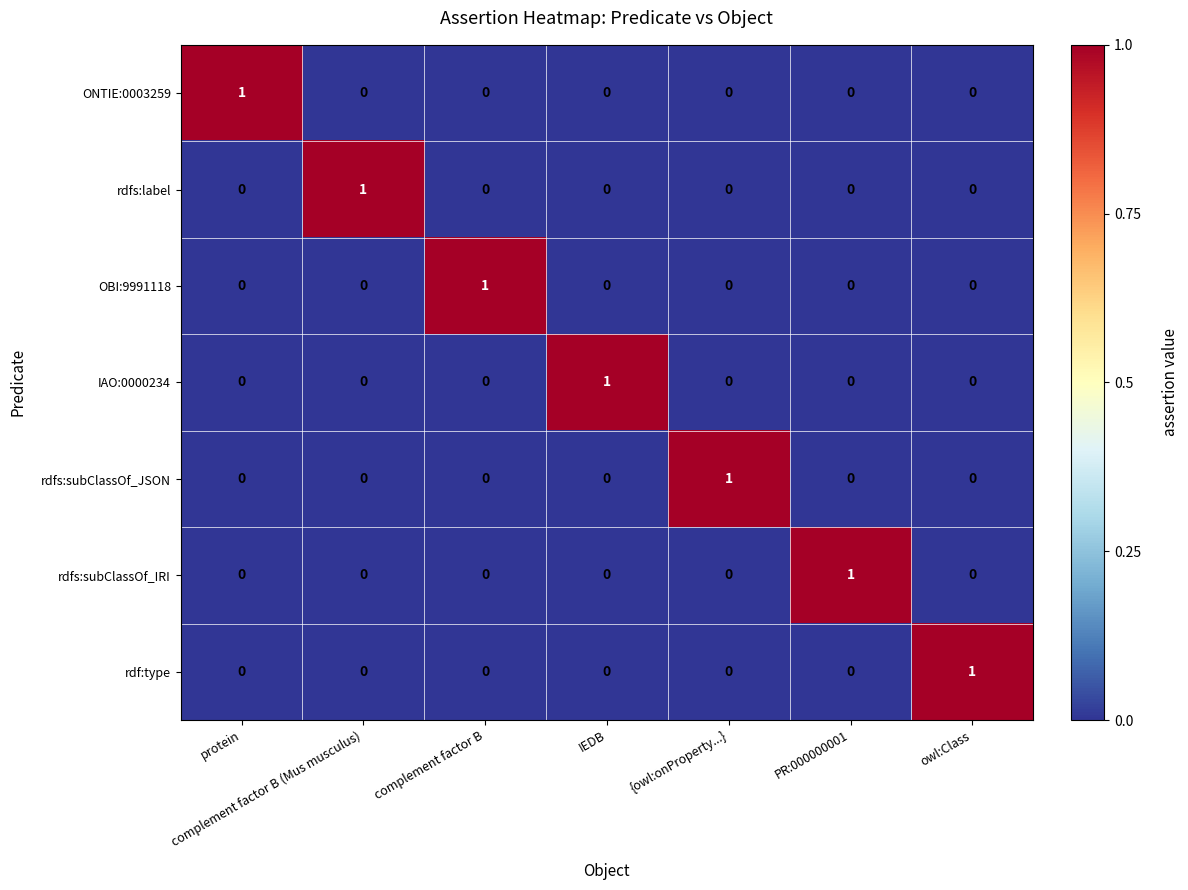

How many rdfs:label values are between 0 and 1?

7